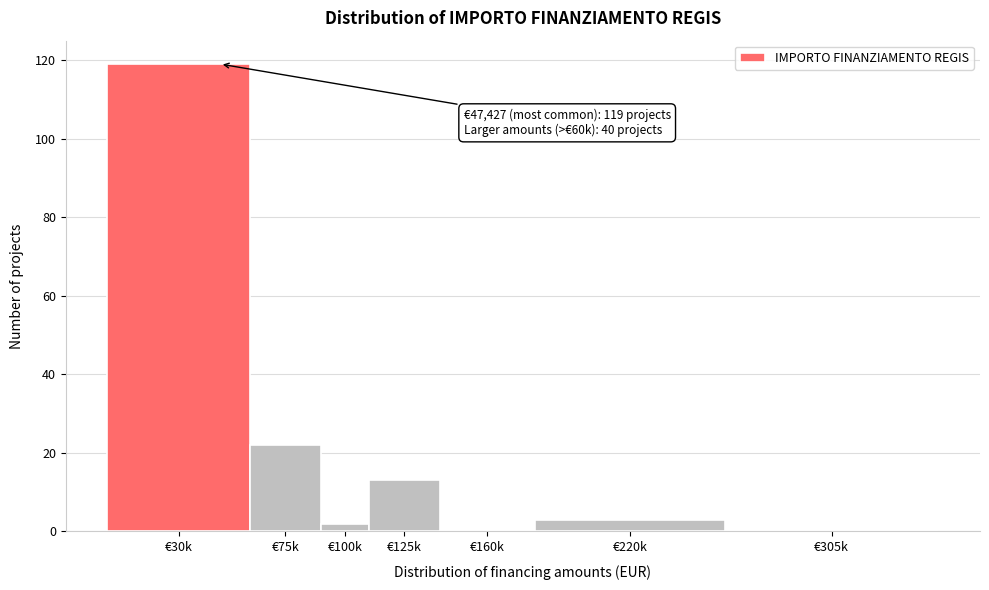

Reading right to left, list all the values displayed in this chart.

€305k=0	€220k=3	€160k=0	€125k=13	€100k=2	€75k=22	€30k=119